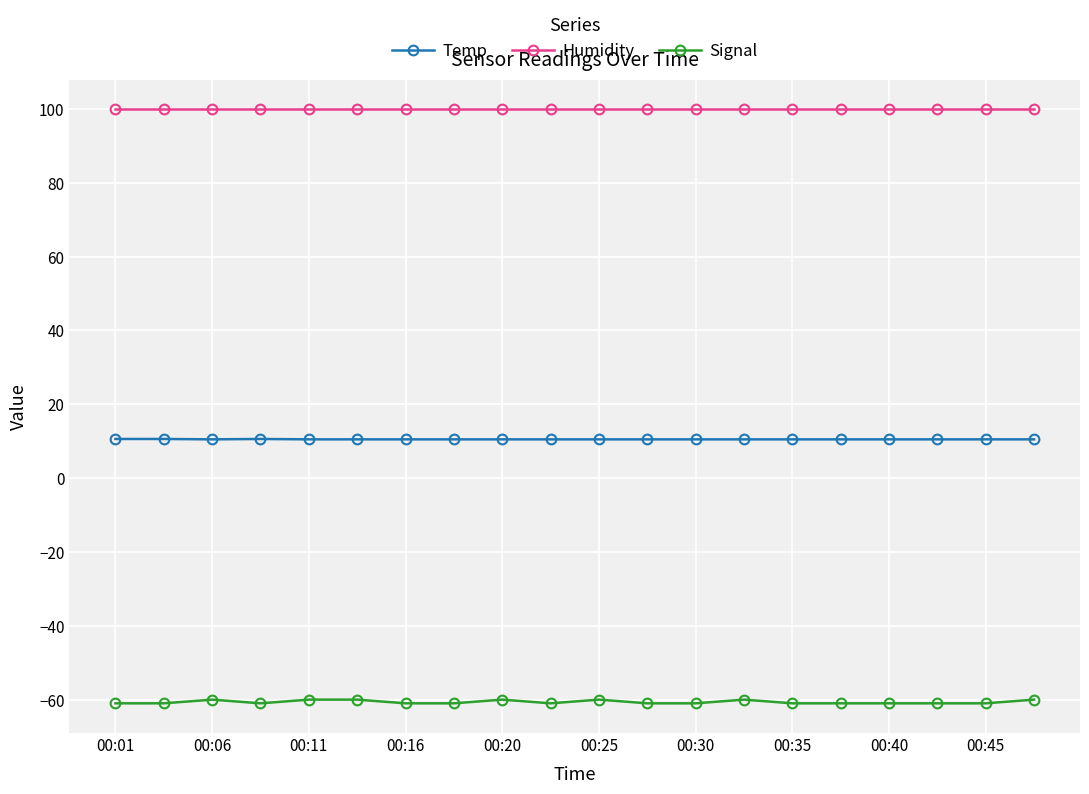

Rank the series by their maximum value, from highest to lowest.

Humidity, Temp, Signal